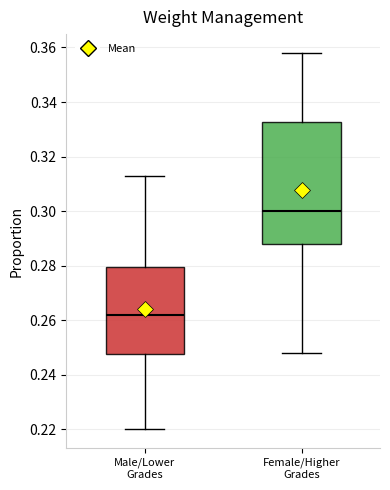

Which box is the tallest, from its lower edge to its upper edge?

Female/Higher Grades